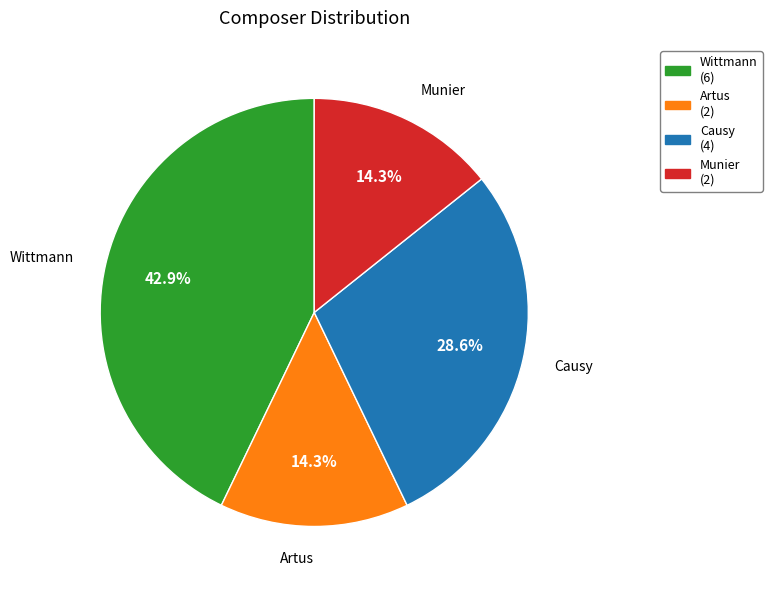

Which has a higher value, Causy or Artus?

Causy